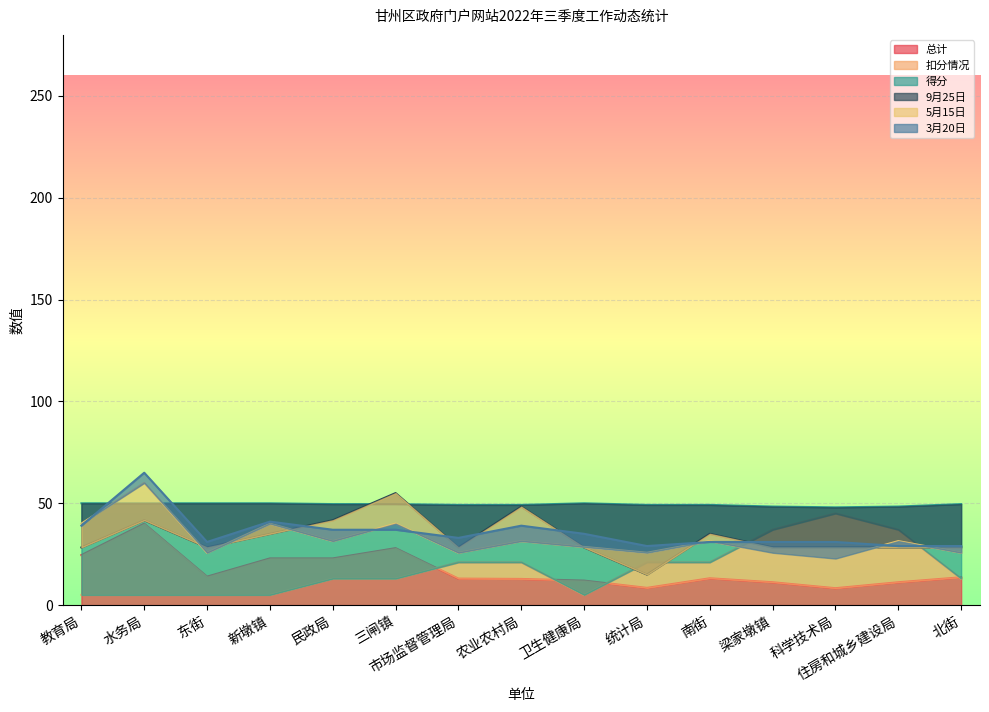

In 3月20日, how many points are higher than both neighbors (excluding endpoints)?

3